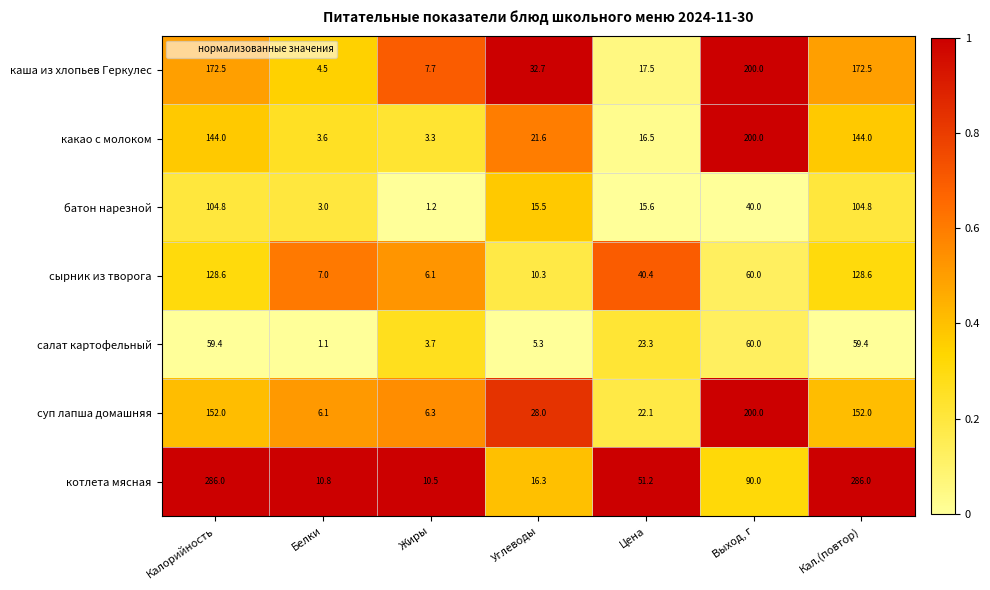

Read the сырник из творога value at Выход, г.

60.0